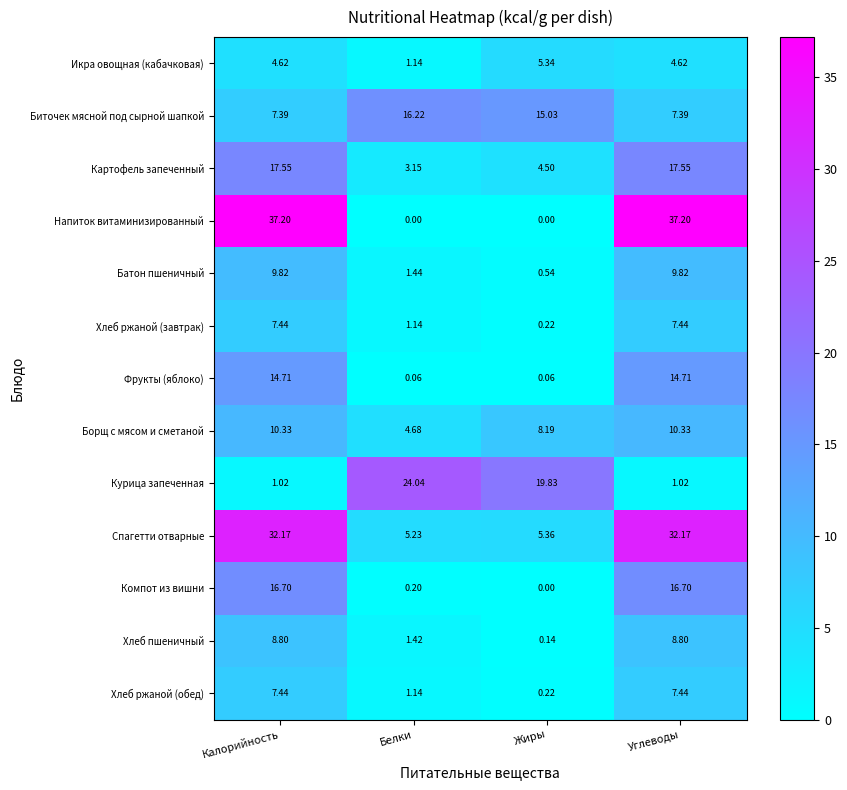

At which label does Батон пшеничный first exceed 9?

Калорийность